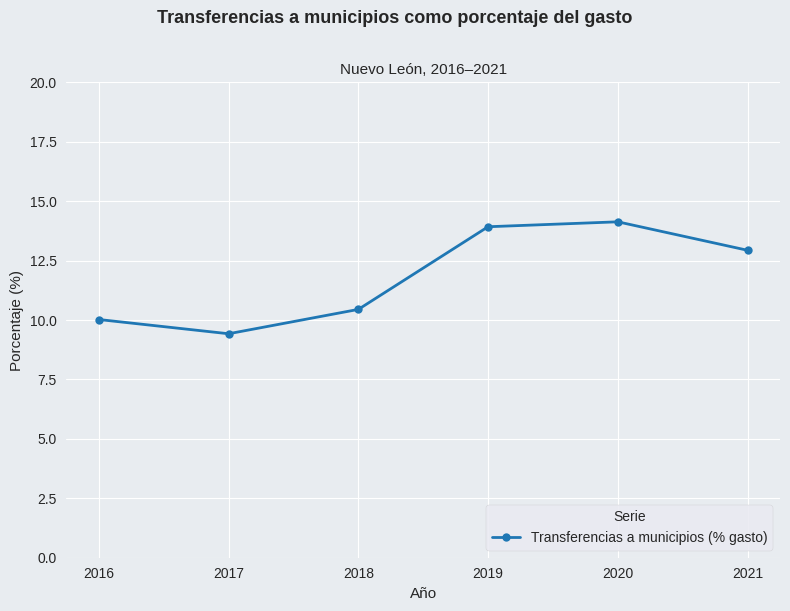

At which category does the chart reach its minimum across all series?

2017